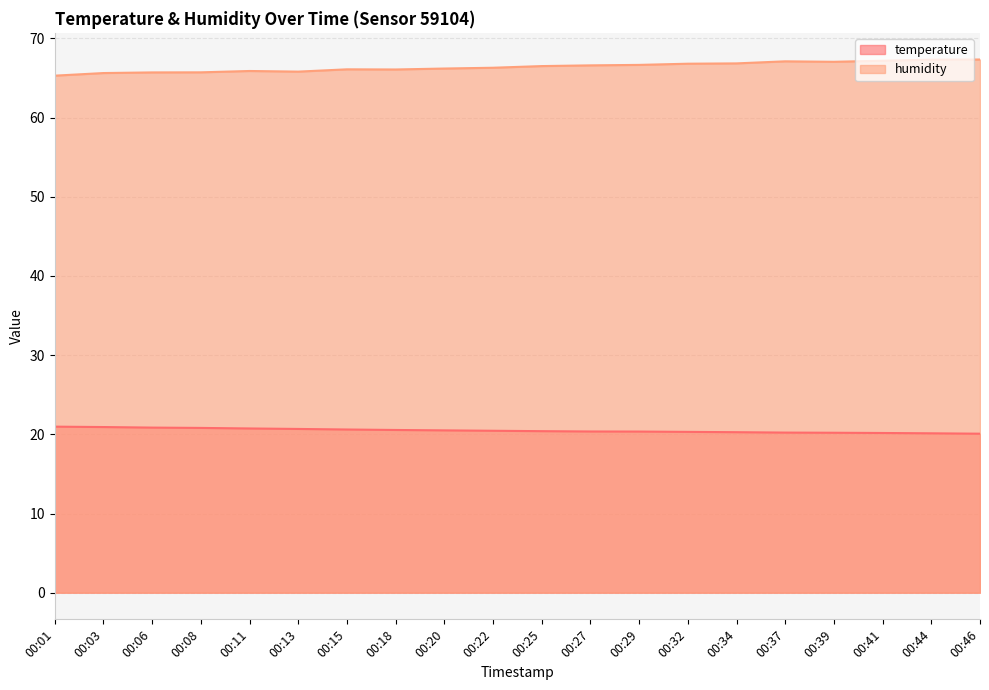

Where is temperature nearest to the value 20?

00:46